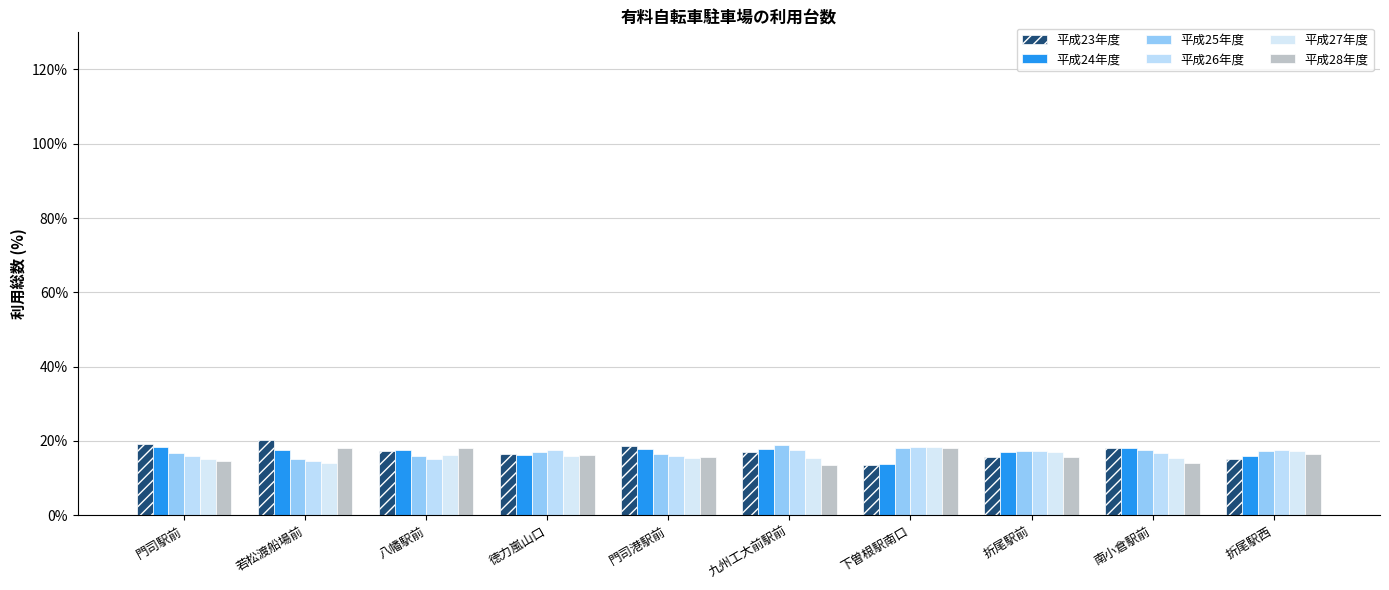

What is the label of the 9th bar from the right?

若松渡船場前